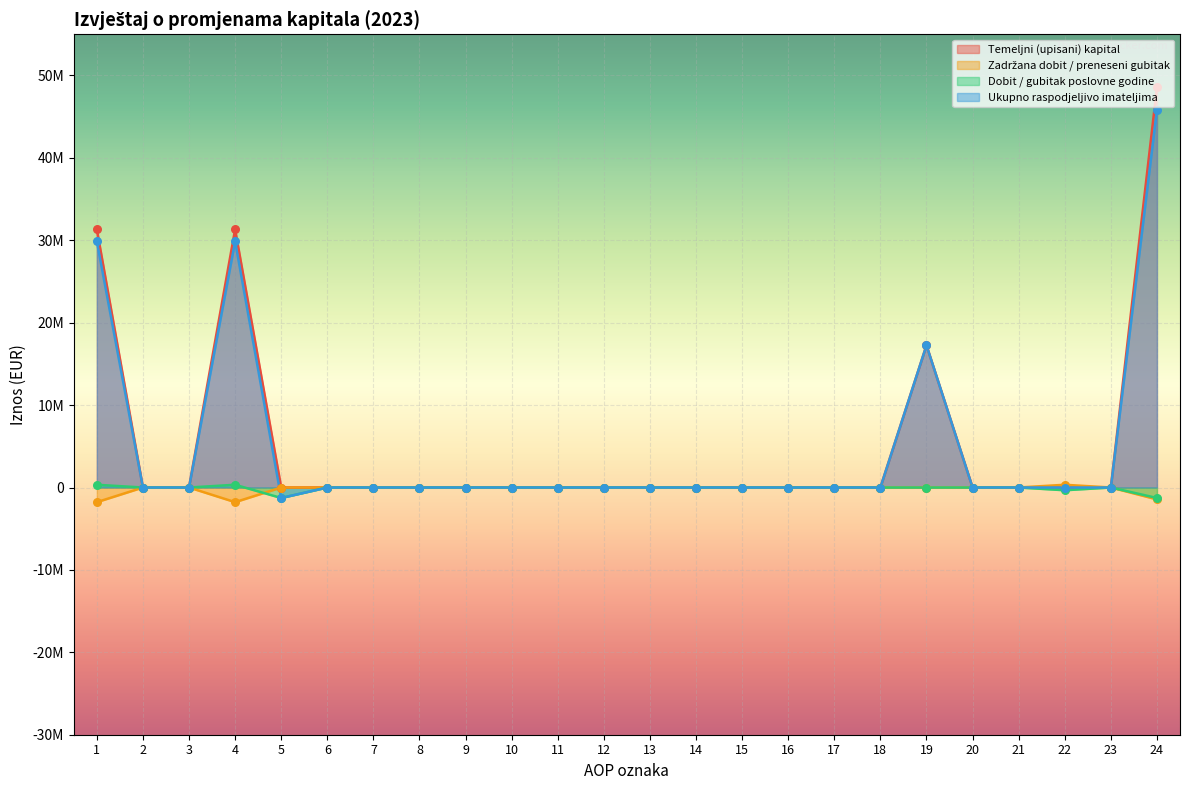

At how many categories does at least one series exceed -286854?

24